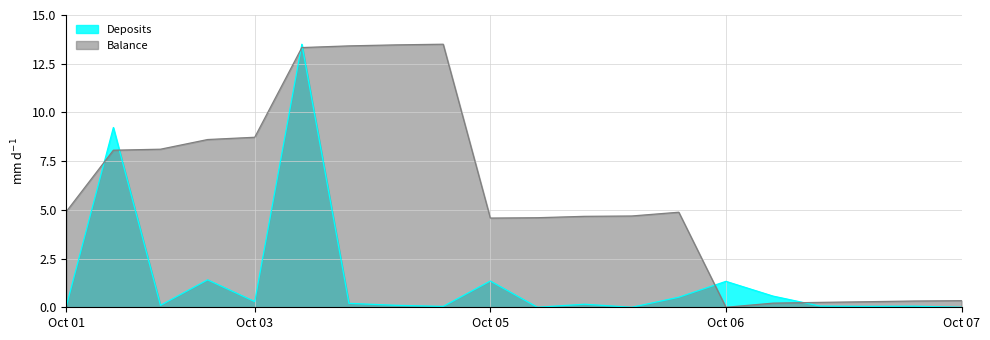

Is it true that Balance equals 6.1 at 2016-10-04?

False